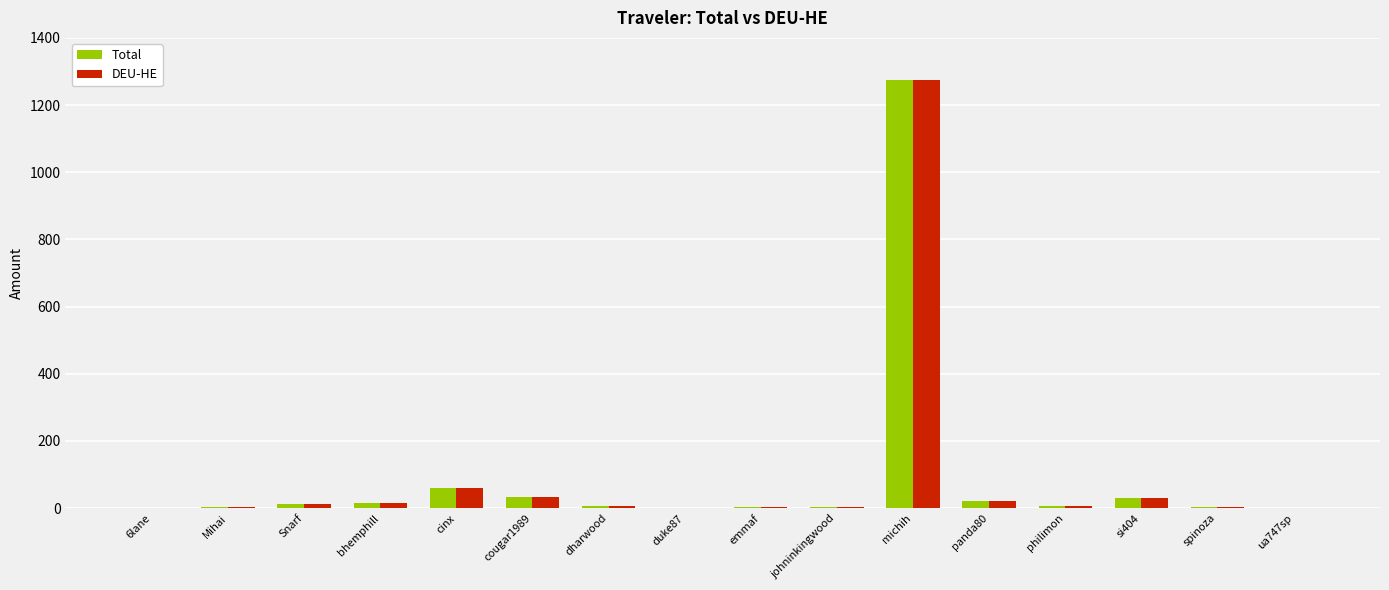

At which category is the sum across all series the highest?

michih